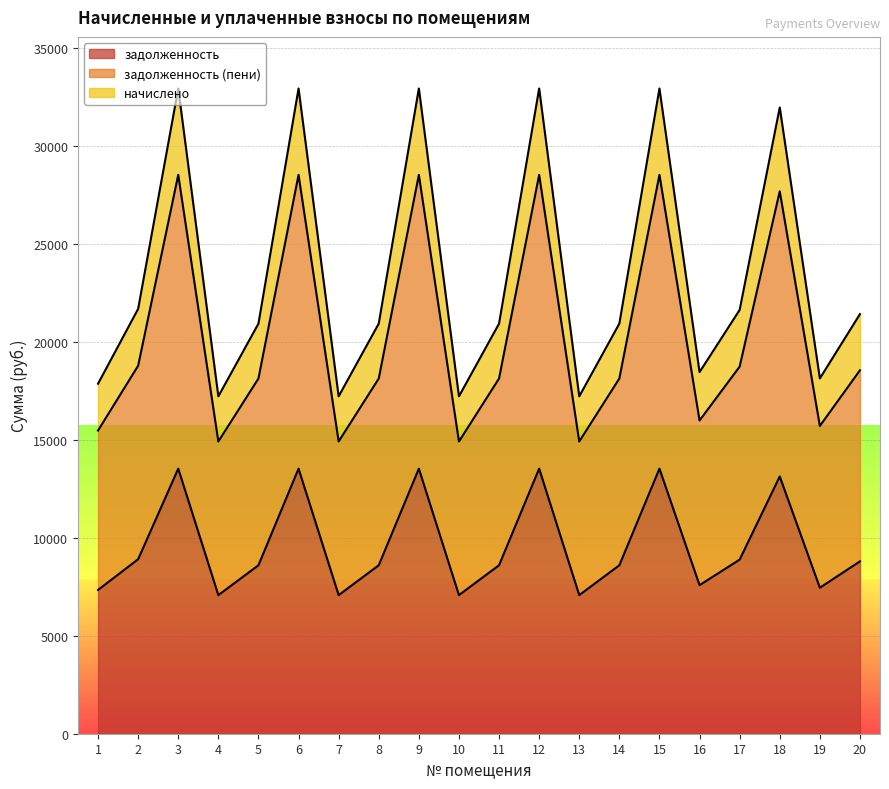

Reading right to left, transcribe all the data shown in this chart.

задолженность: 8796.2	7448.0	13128.0	8884.6	7580.6	13525.8	8597.3	7072.3	13525.8	8597.3	7072.3	13525.8	8597.3	7072.3	13525.8	8597.3	7072.3	13525.8	8906.7	7337.5
задолженность (пени): 18547.6	15704.9	27681.6	18734.0	15984.5	28520.4	18128.2	14912.6	28520.4	18128.2	14912.6	28520.4	18128.2	14912.6	28520.4	18128.2	14912.6	28520.4	18780.6	15471.8
начислено: 21413.2	18131.3	31958.4	21628.4	18454.1	32926.8	20929.0	17216.6	32926.8	20929.0	17216.6	32926.8	20929.0	17216.6	32926.8	20929.0	17216.6	32926.8	21682.2	17862.2